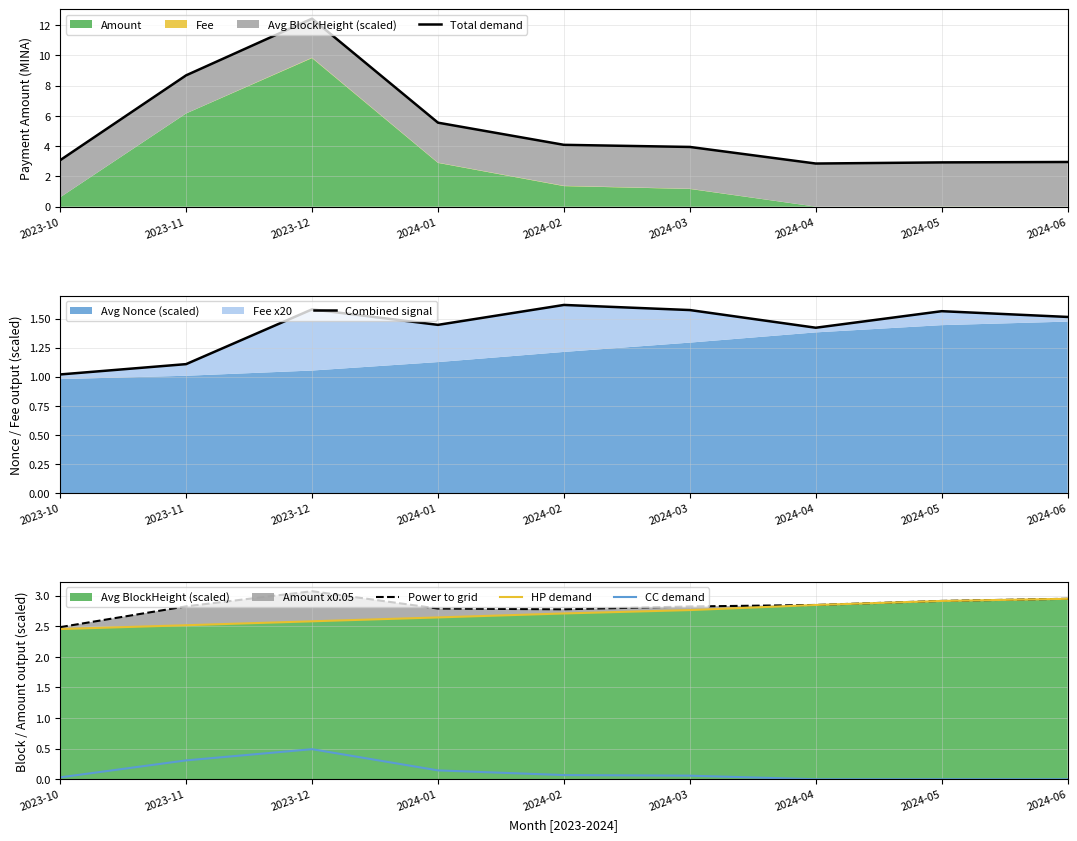

Does the chart display data point markers on the line(s)?

No